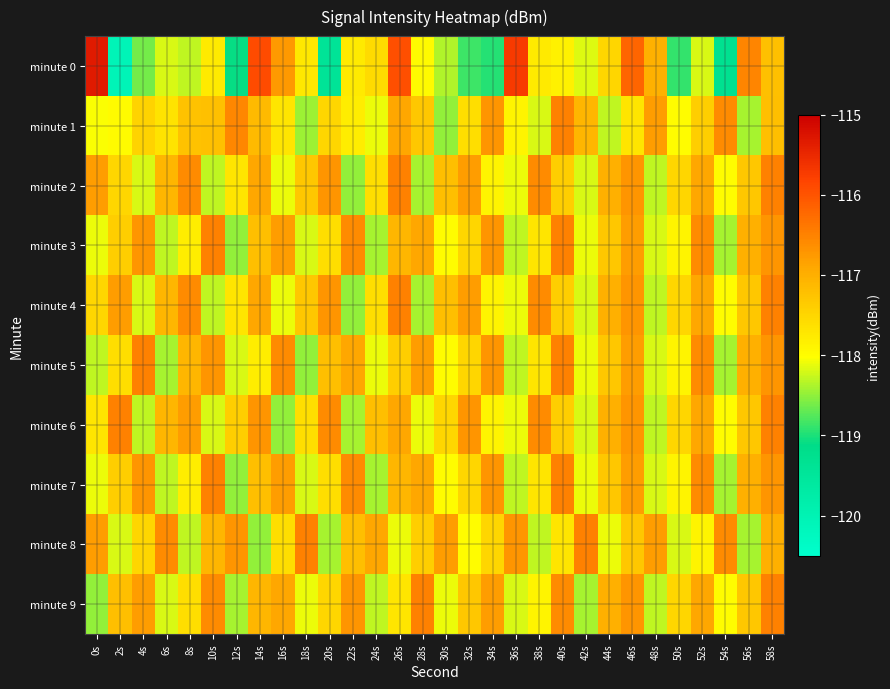

What is the smallest value displayed?

-120.1